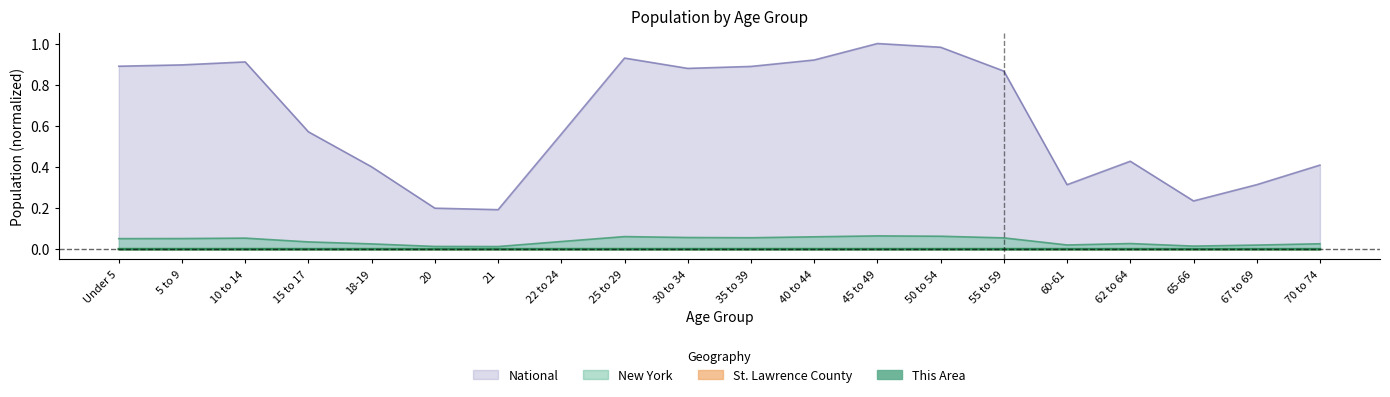

True or false: This Area and National intersect in this chart.

False